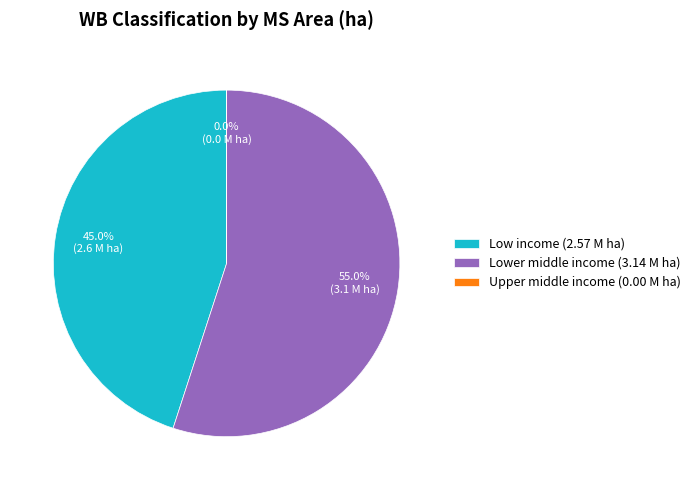

Which slice is the largest?

Lower middle income (3.14 M ha)